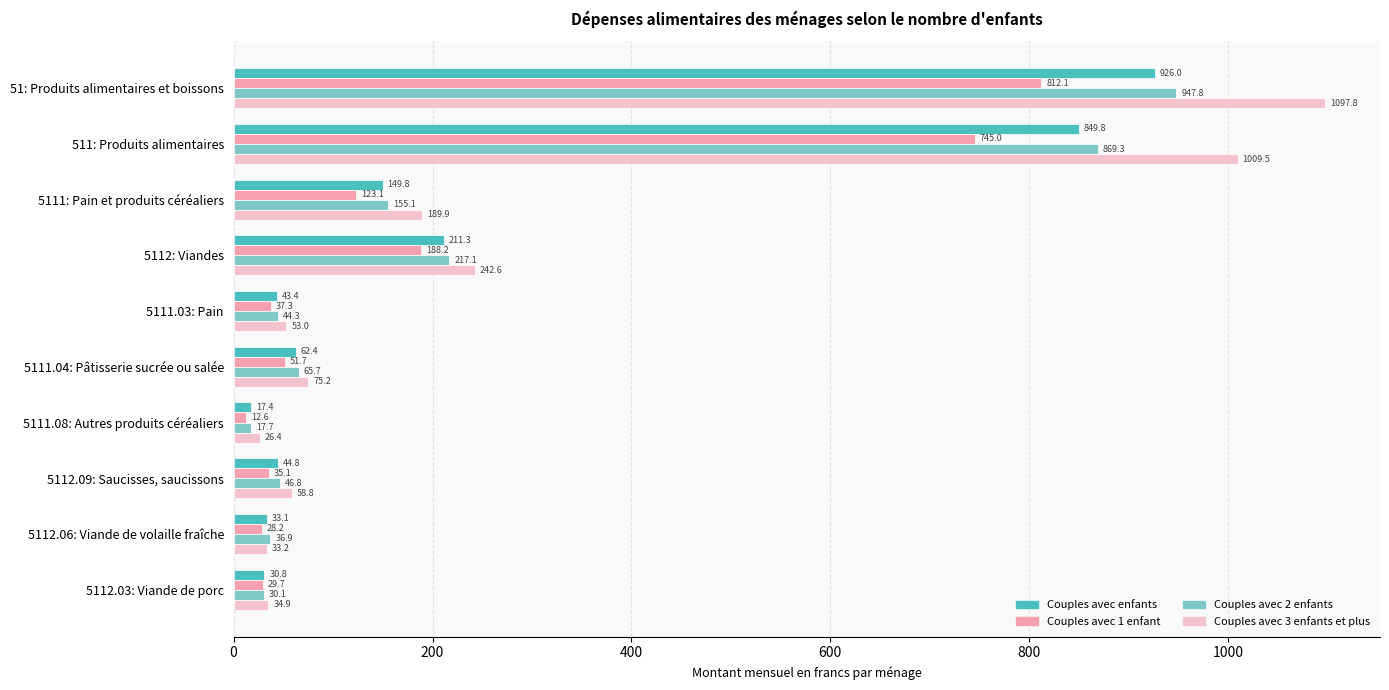

What is the maximum value for Couples avec 1 enfant?

812.1